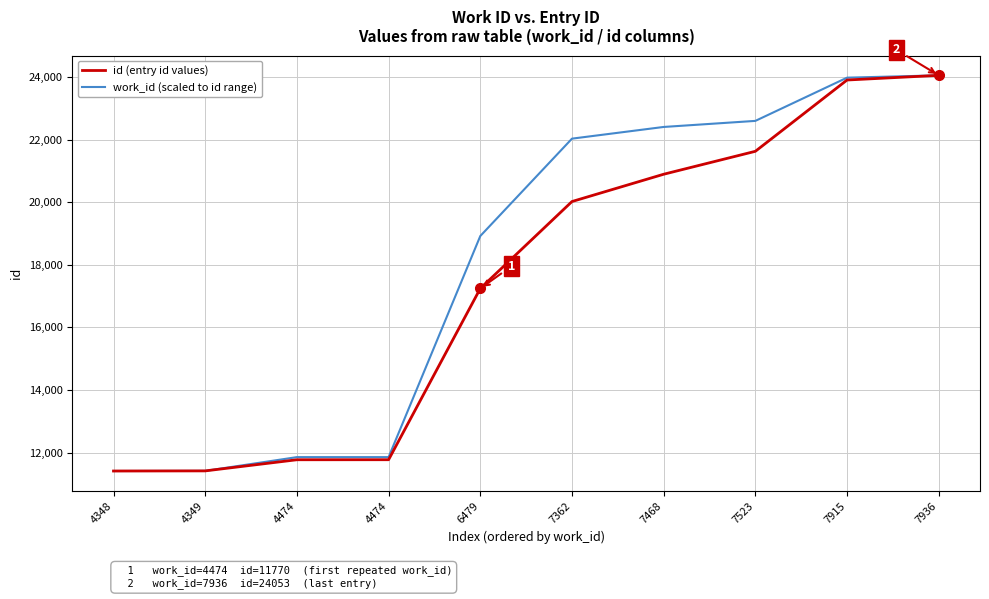

True or false: id (entry id values) and work_id (scaled to id range) cross at least once.

True